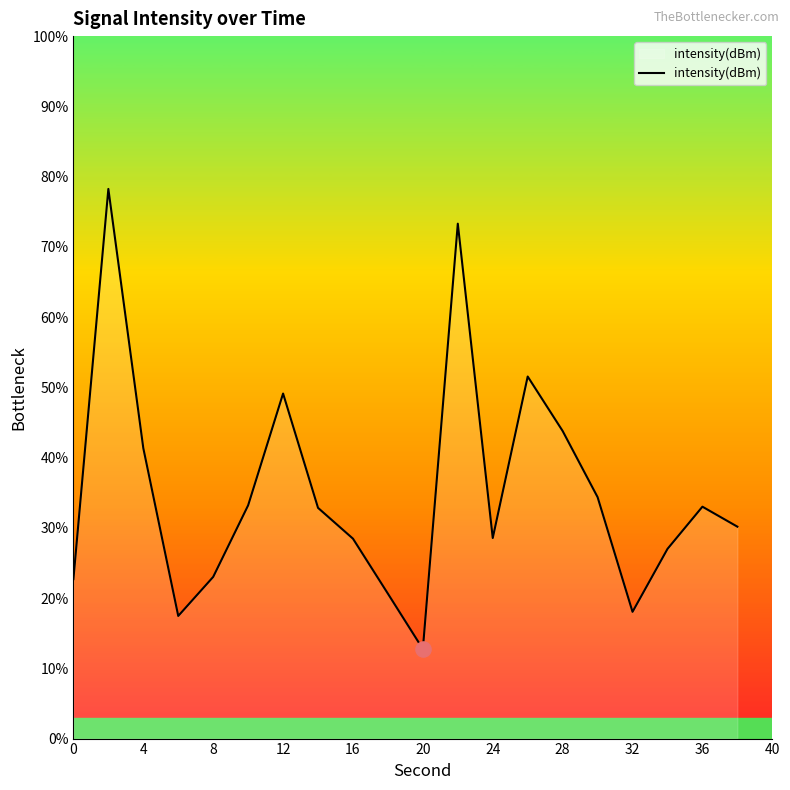

What is the maximum value shown in the chart?

78.2